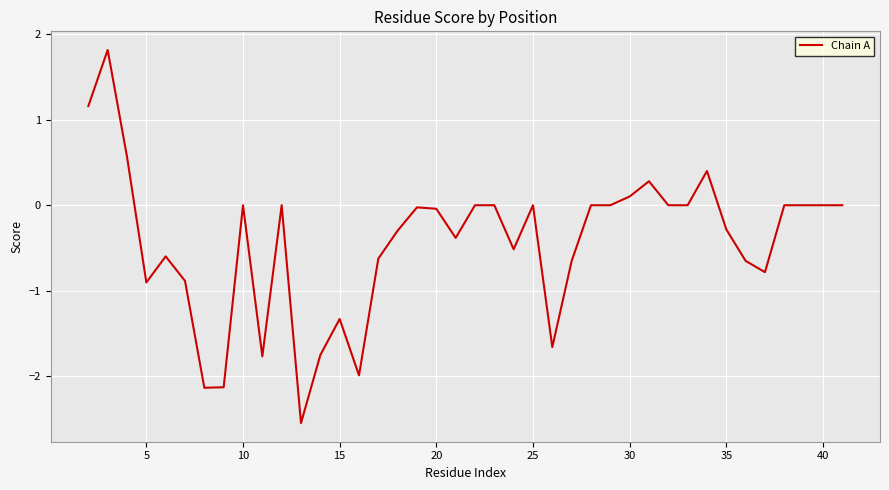

What is the maximum value shown in the chart?

1.8